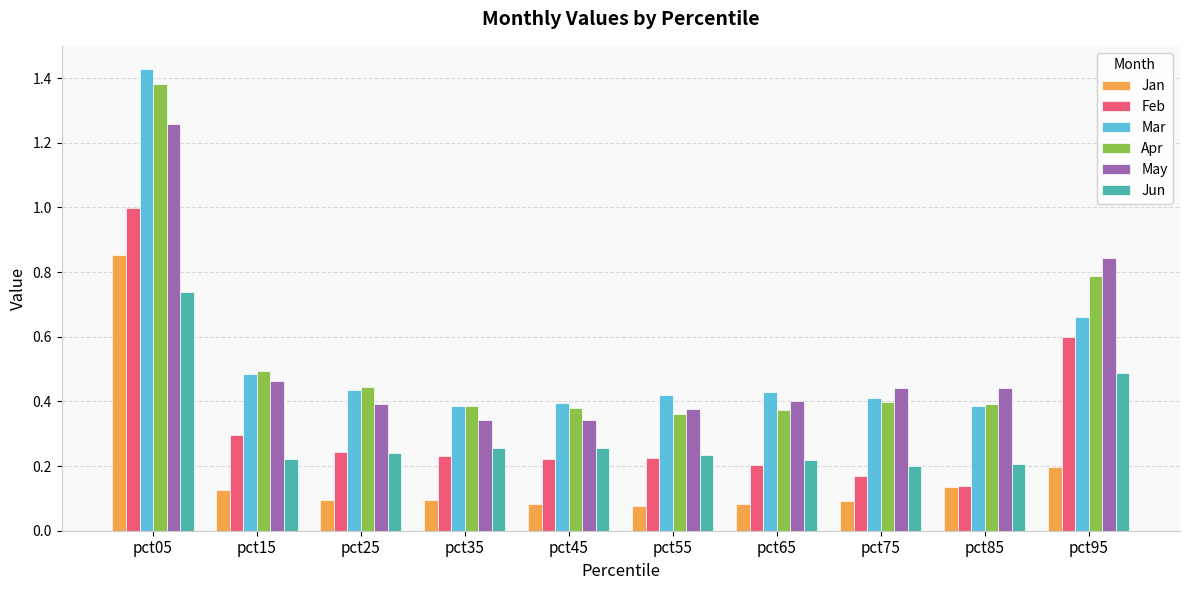

What is the total value across all series at pct75?

1.7